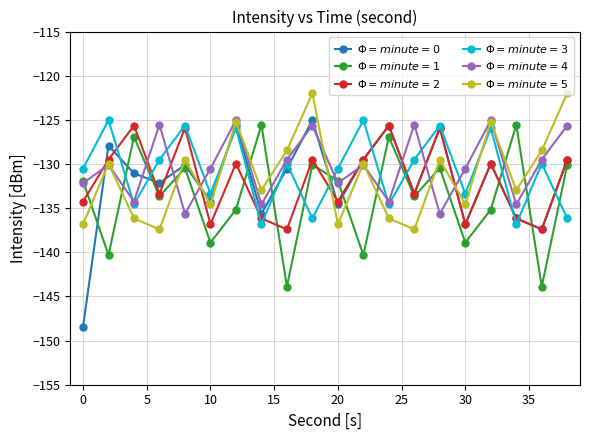

What is the greatest value displayed?

-122.0